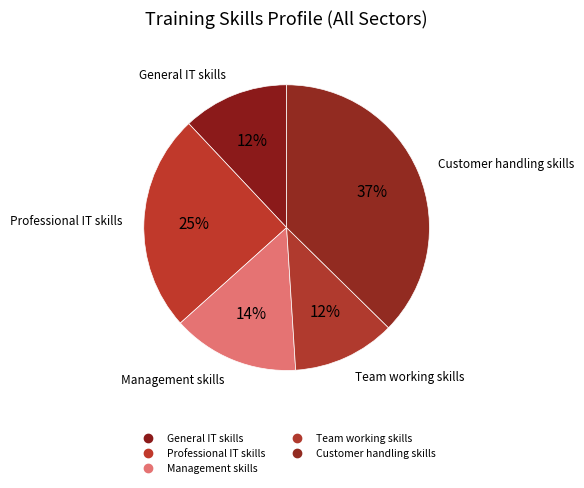

The Management skills slice represents 14% of the pie. True or false?

True